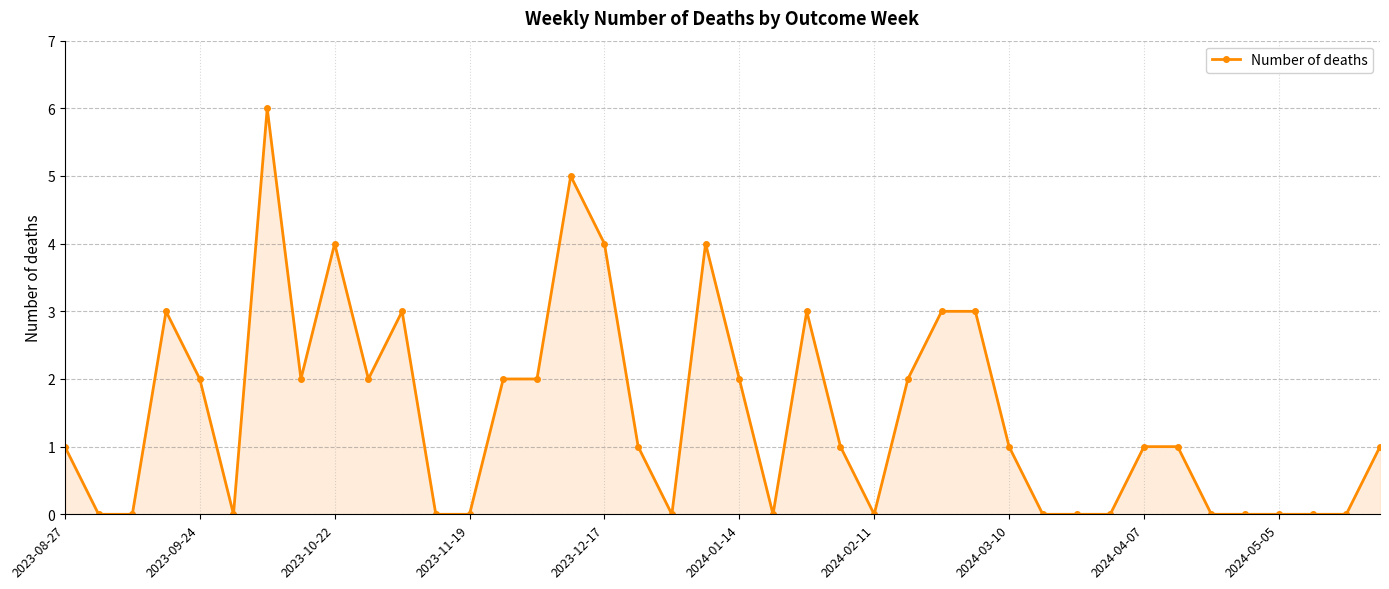

Reading left to right, what are all the values shown in this chart?

1	0	0	3	2	0	6	2	4	2	3	0	0	2	2	5	4	1	0	4	2	0	3	1	0	2	3	3	1	0	0	0	1	1	0	0	0	0	0	1